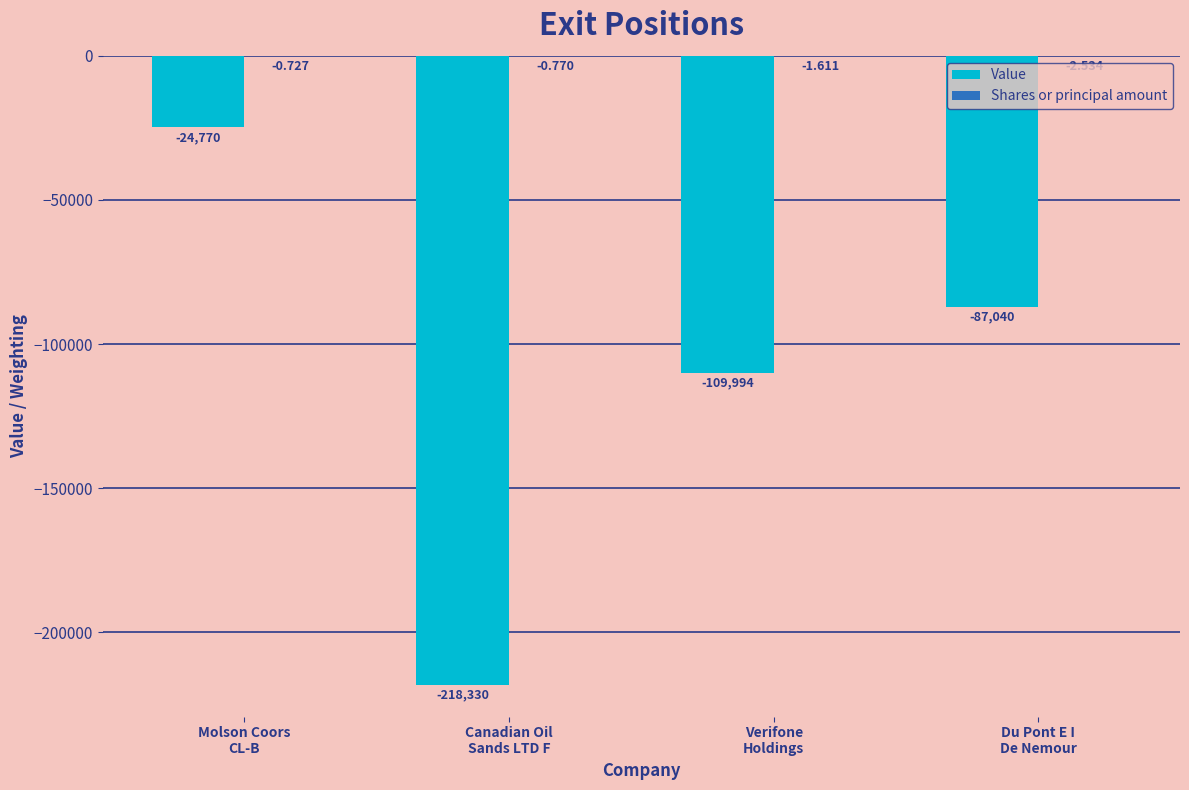

Which series has the largest range (max minus min)?

Value